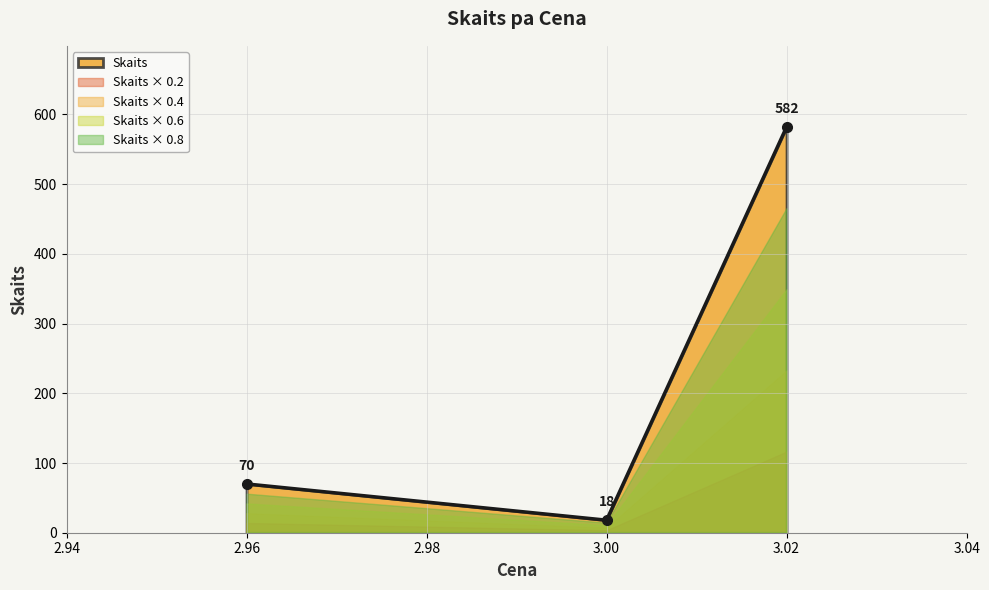

Which category has the highest value in the Skaits series?

3.02